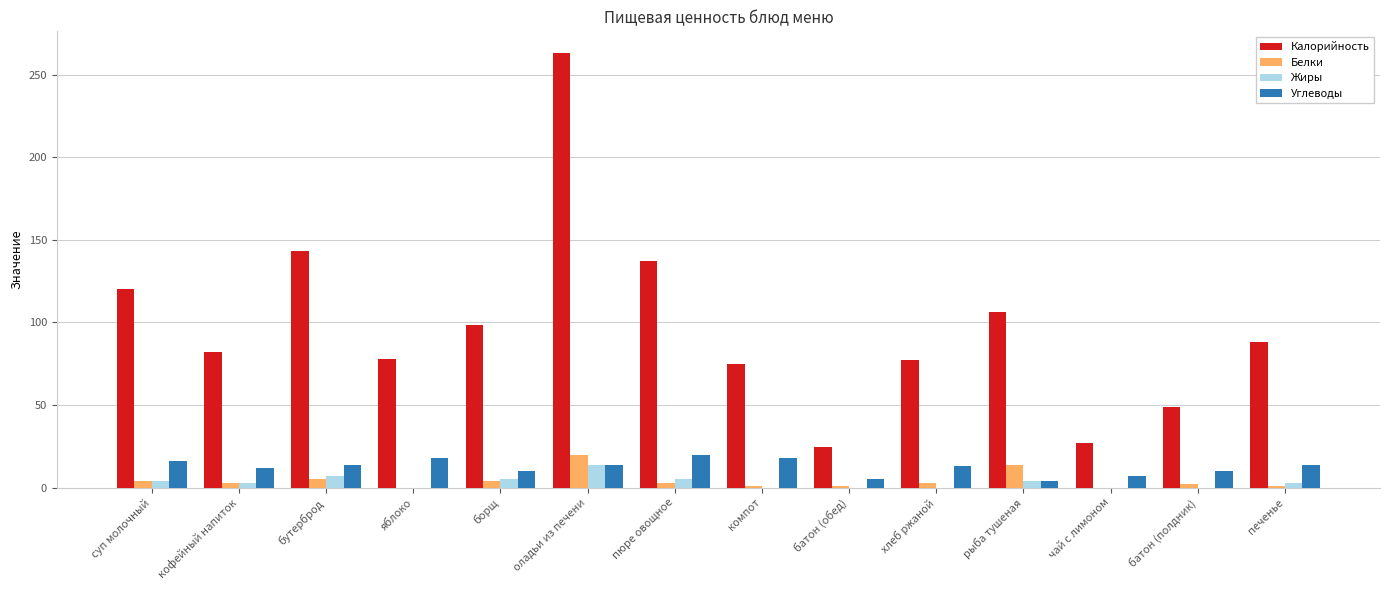

Read the Белки value at пюре овощное.

3.0